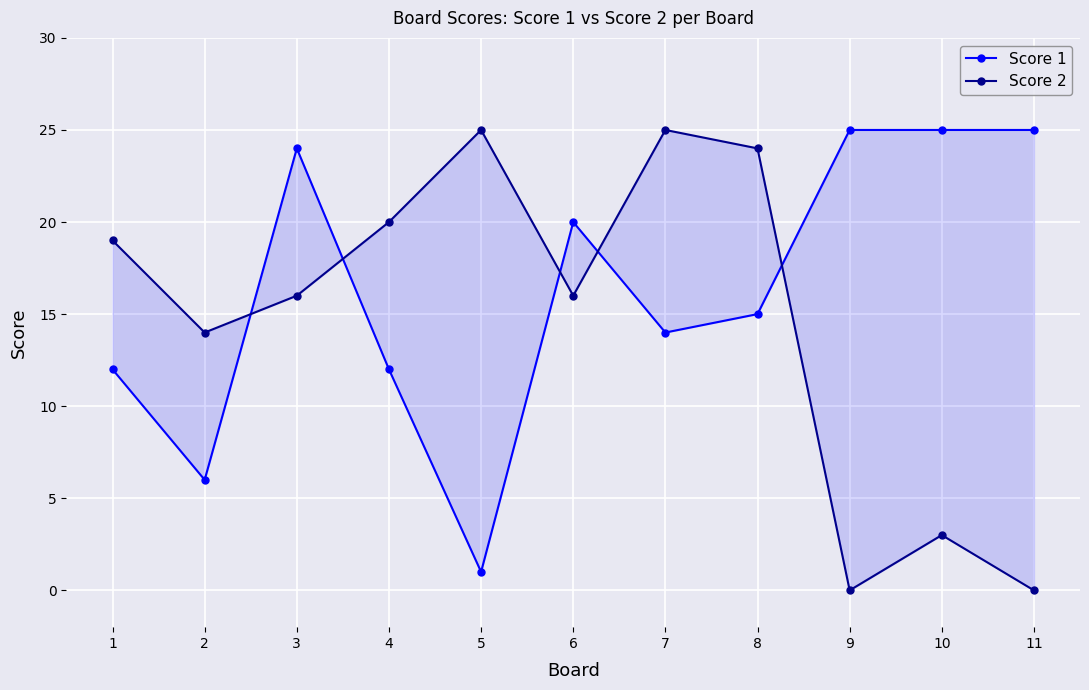

Is it true that Score 1 equals 24 at 3?

True